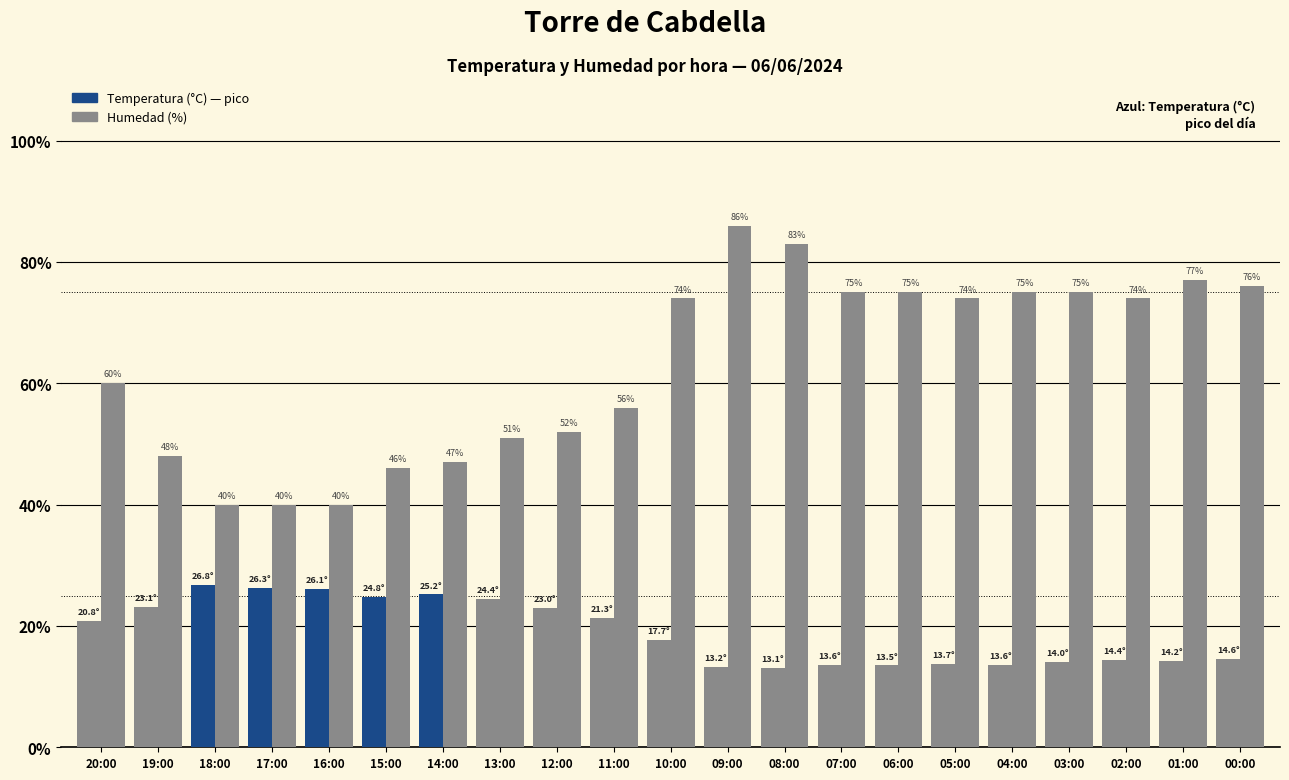

Are the bars grouped side by side (vs. stacked)?

Yes